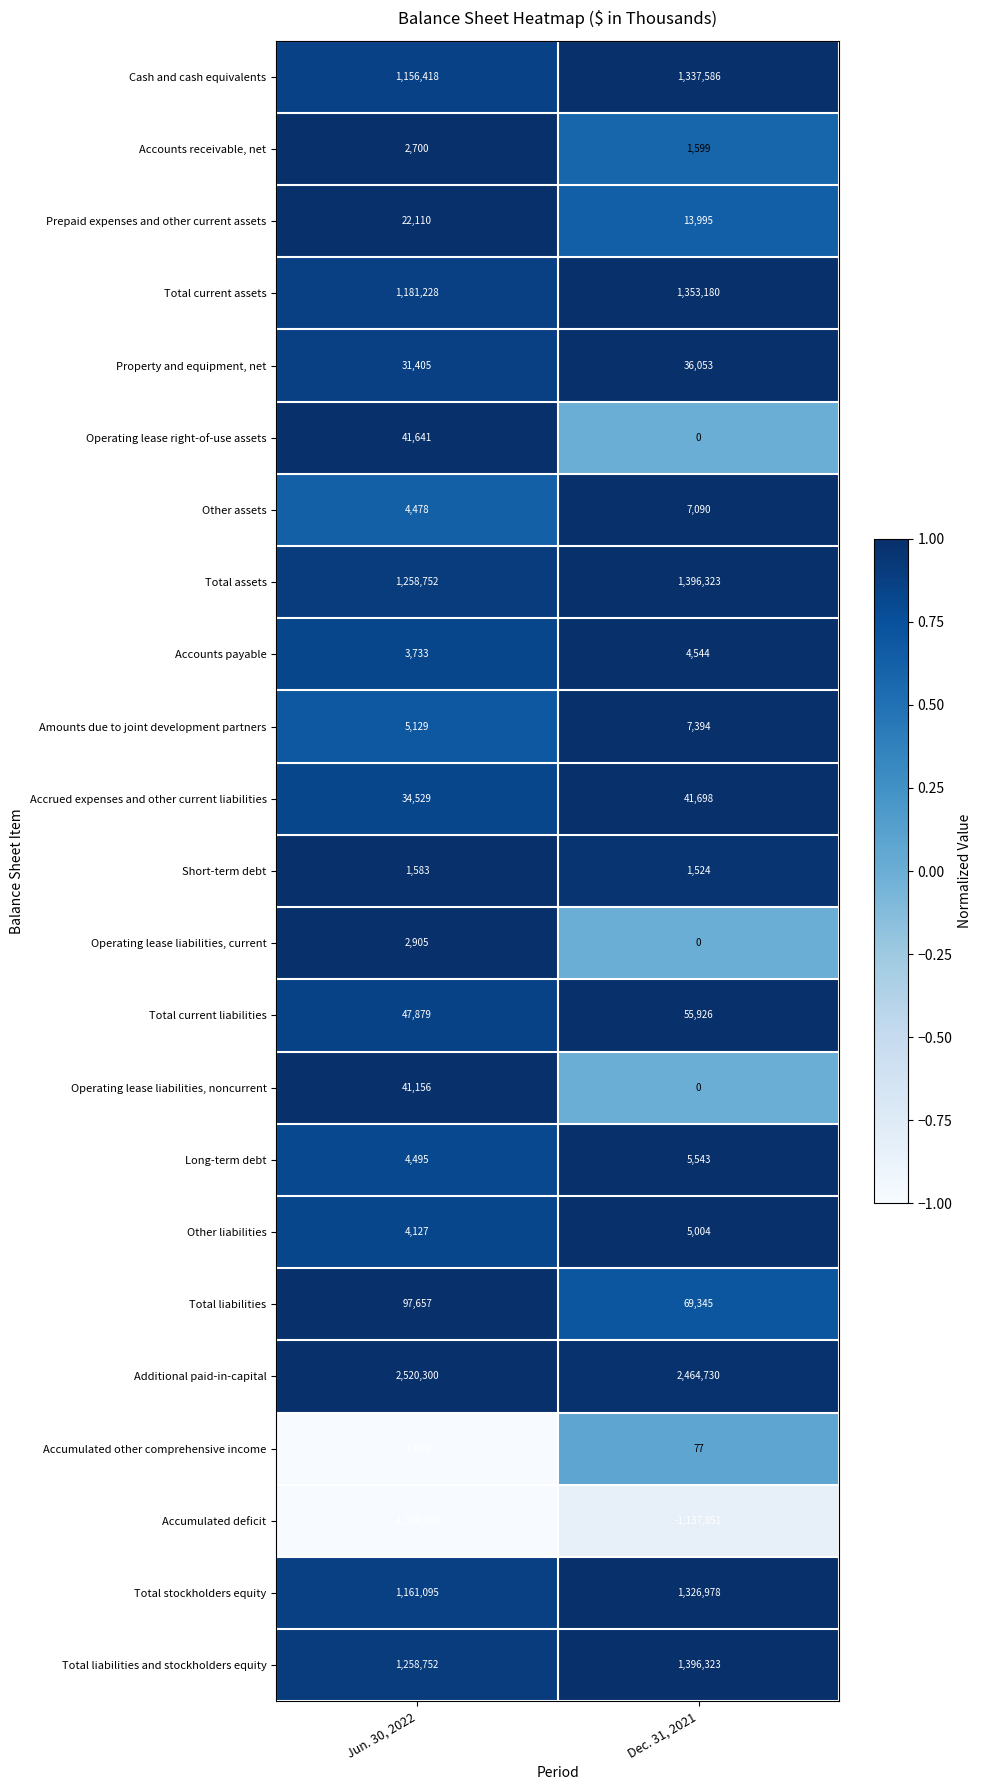

Is it true that Amounts due to joint development partners equals 8563 at Jun. 30, 2022?

False